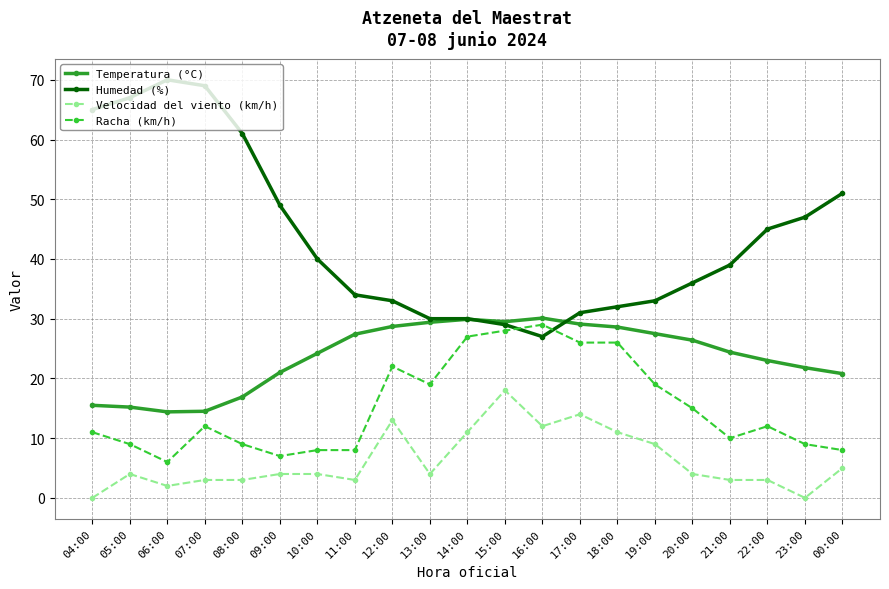

Which series changed the most between 04:00 and 12:00?

Humedad (%)